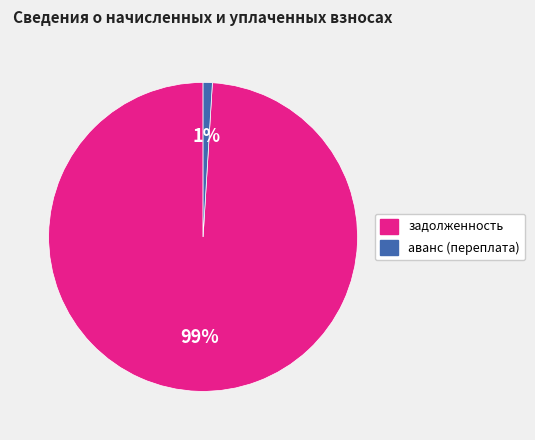

Rank the categories by value from highest to lowest.

задолженность, аванс (переплата)